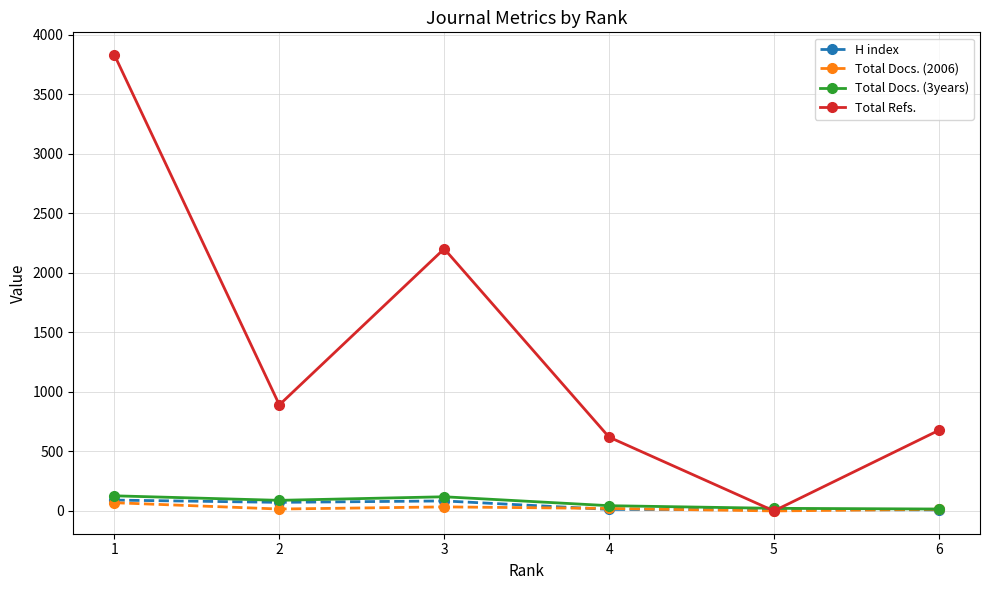

Which series changed the most between 1 and 5?

Total Refs.